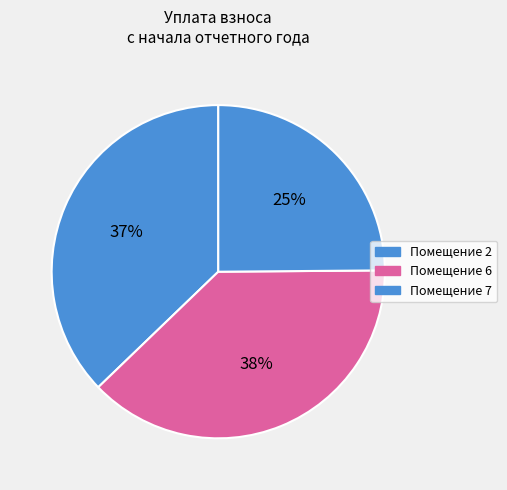

How many segments does this pie chart have?

3